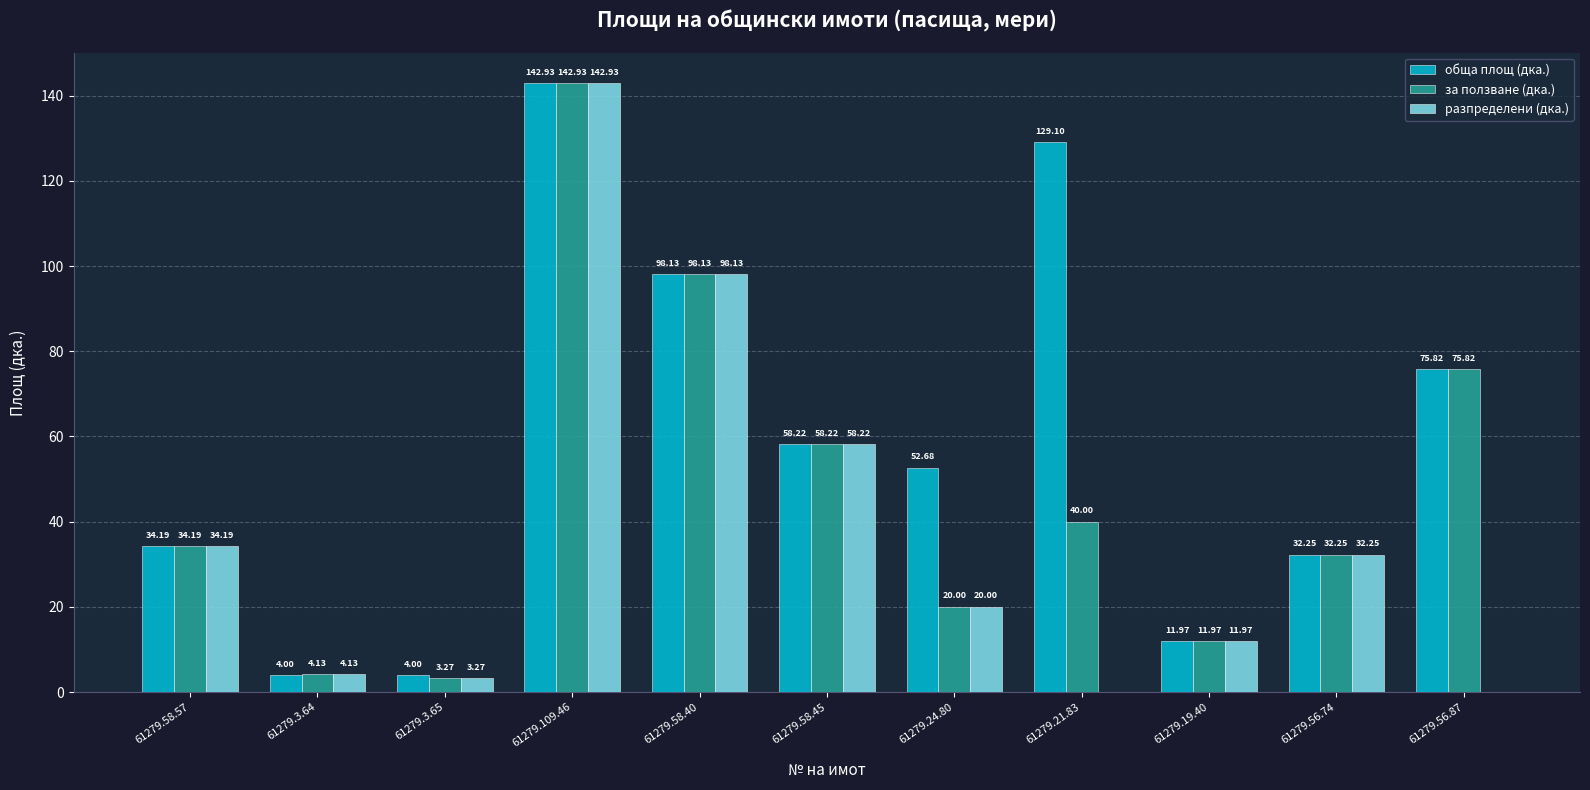

The за ползване (дка.) series shows 18.9 at 61279.19.40. True or false?

False